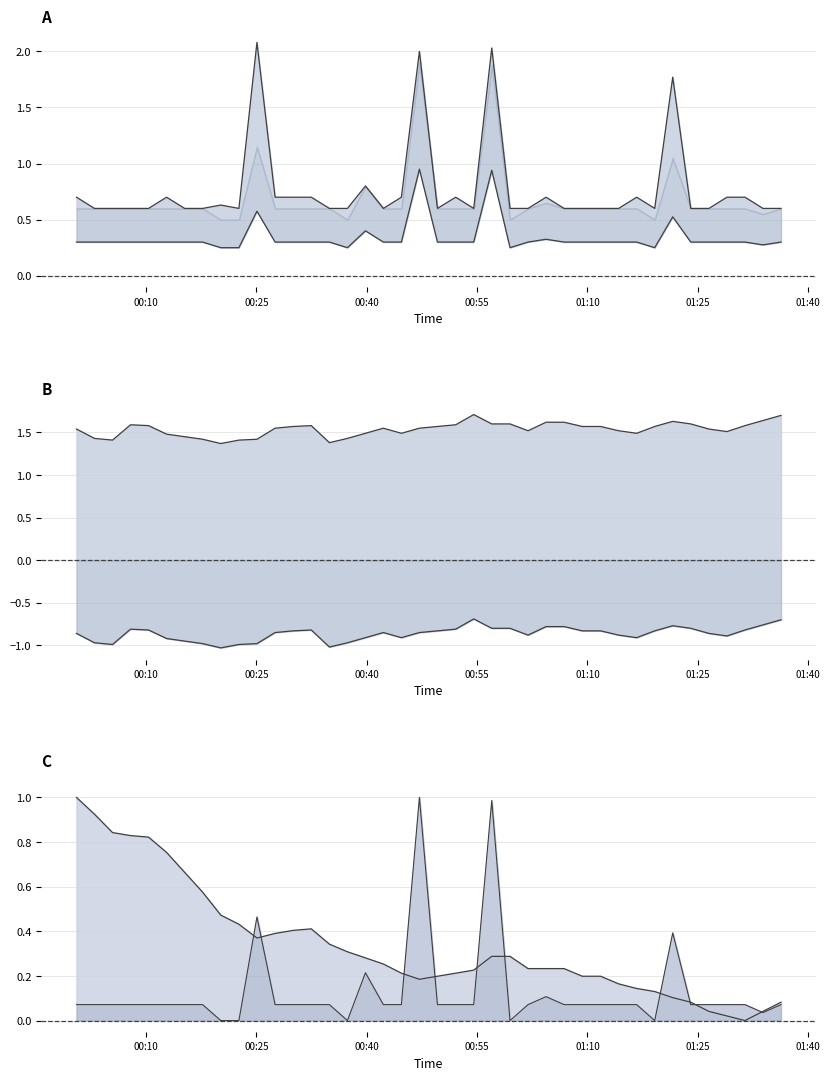

The SDS_P2 series shows 0.3 at 2020/12/06 01:09:18. True or false?

True